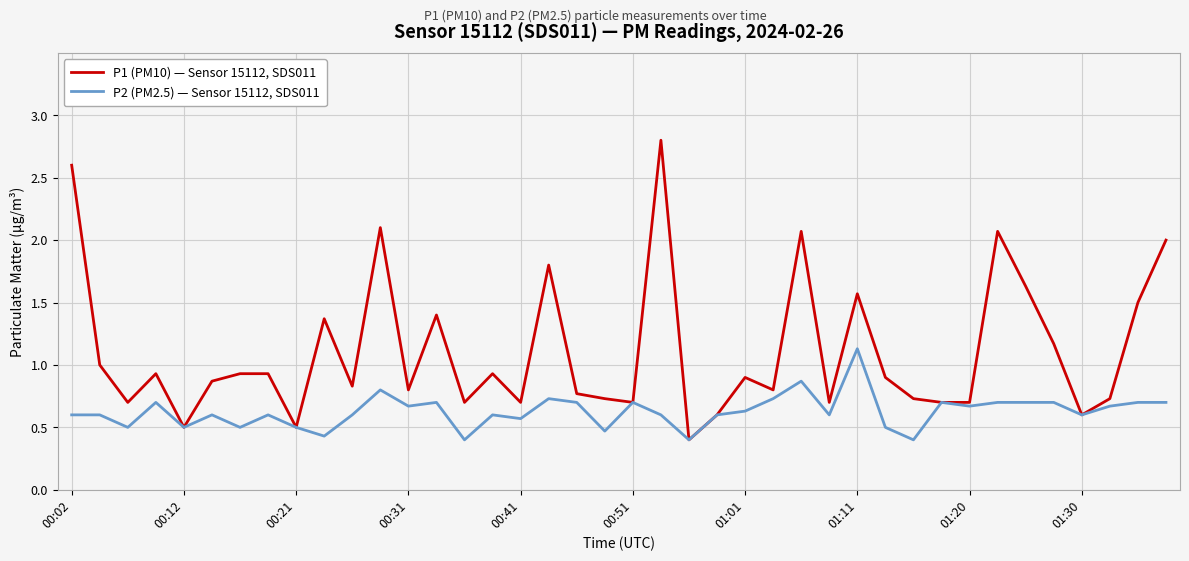

List the series in order of their peak value, highest first.

P1 (PM10) — Sensor 15112, SDS011, P2 (PM2.5) — Sensor 15112, SDS011